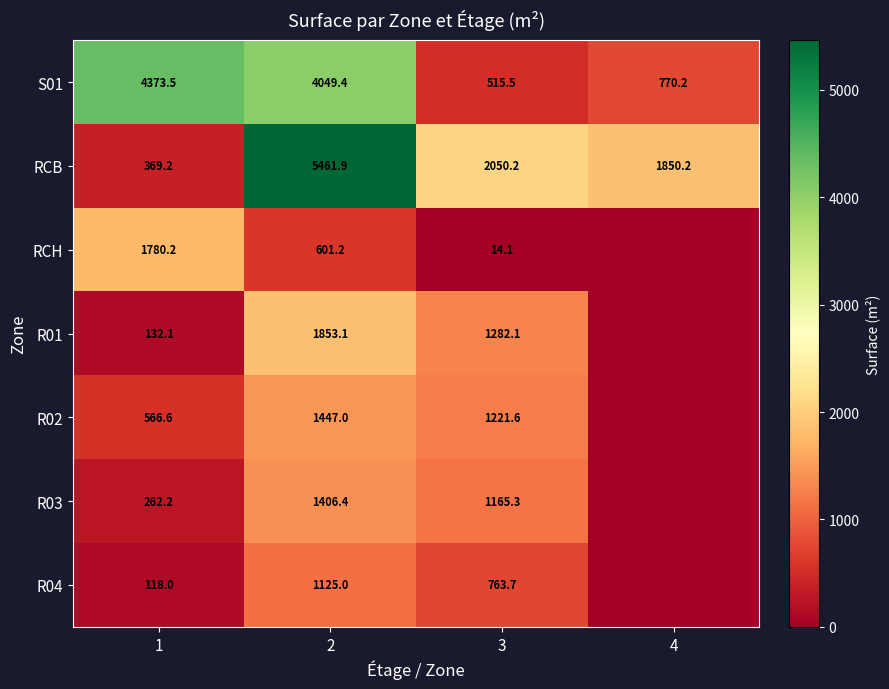

The value of RCB at 2 is 5461.9. True or false?

True